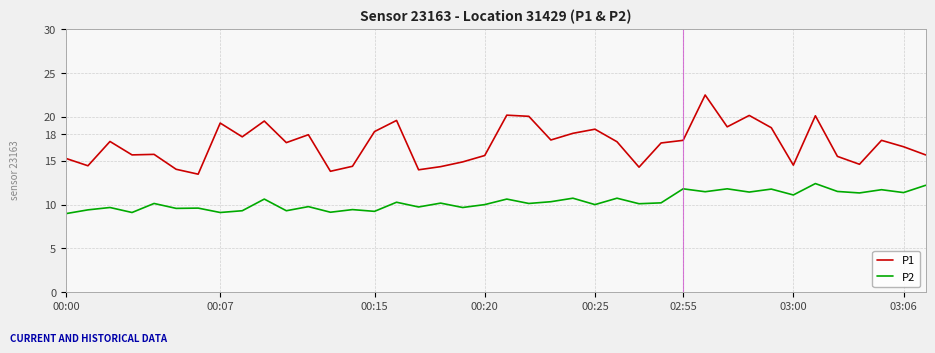

What is the average value of the P1 series?

16.9